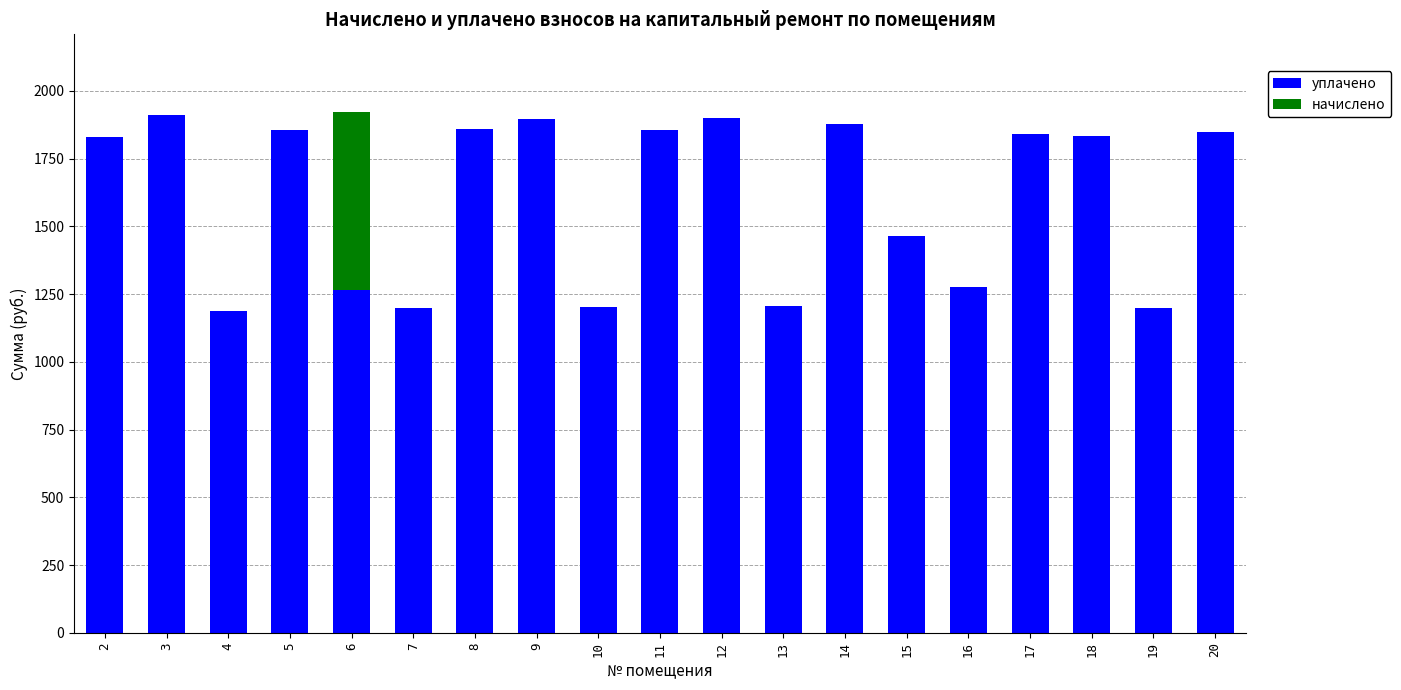

What is the maximum value for уплачено?

1909.7